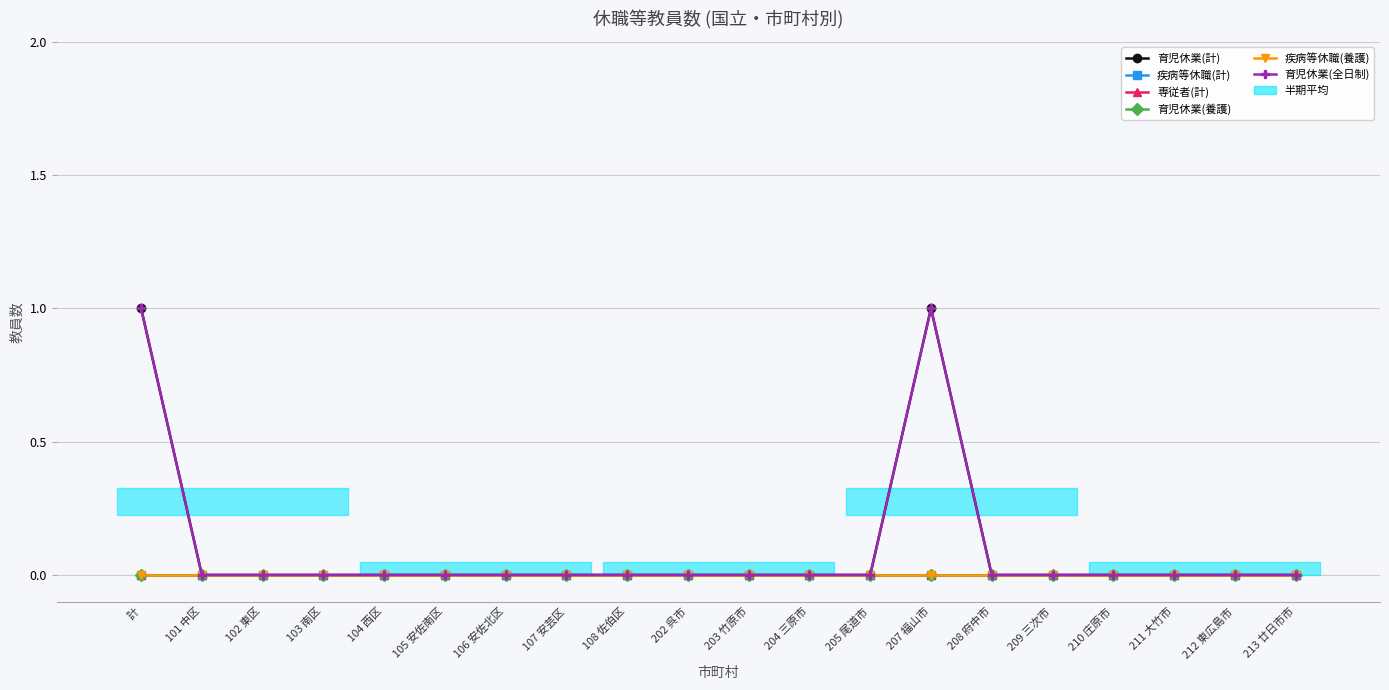

True or false: 育児休業(全日制) and 専従者(計) intersect in this chart.

False